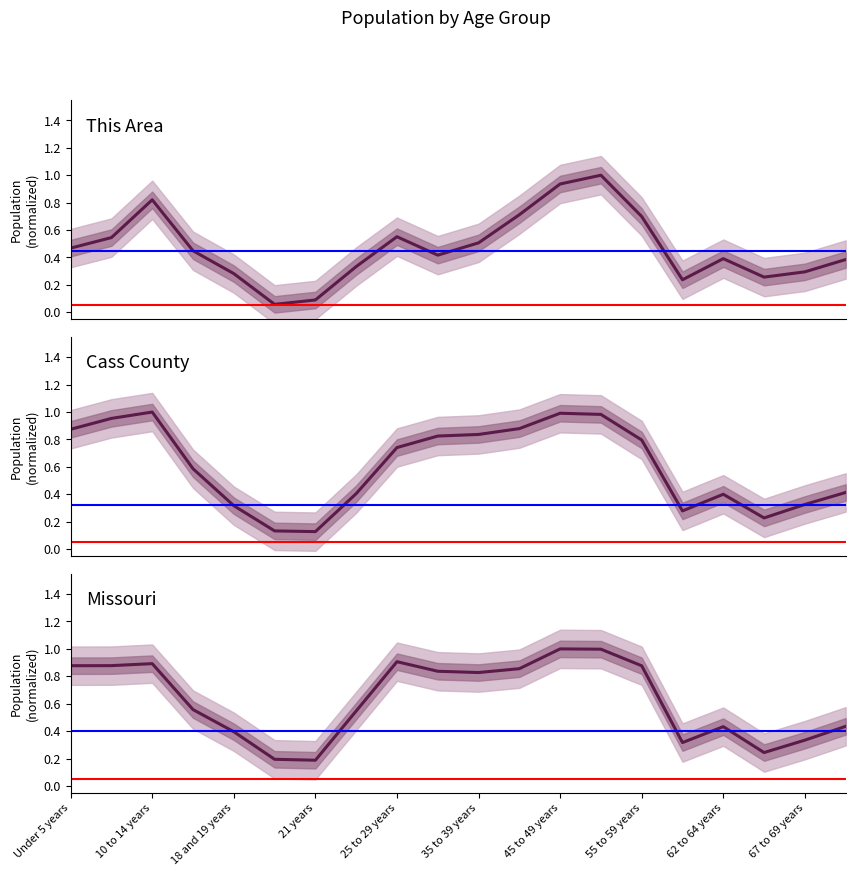

At how many categories does at least one series exceed 0?

20